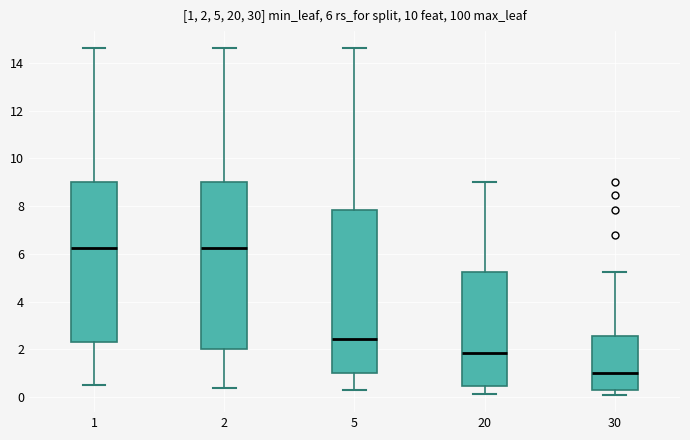

Which box has the lowest median line?

30